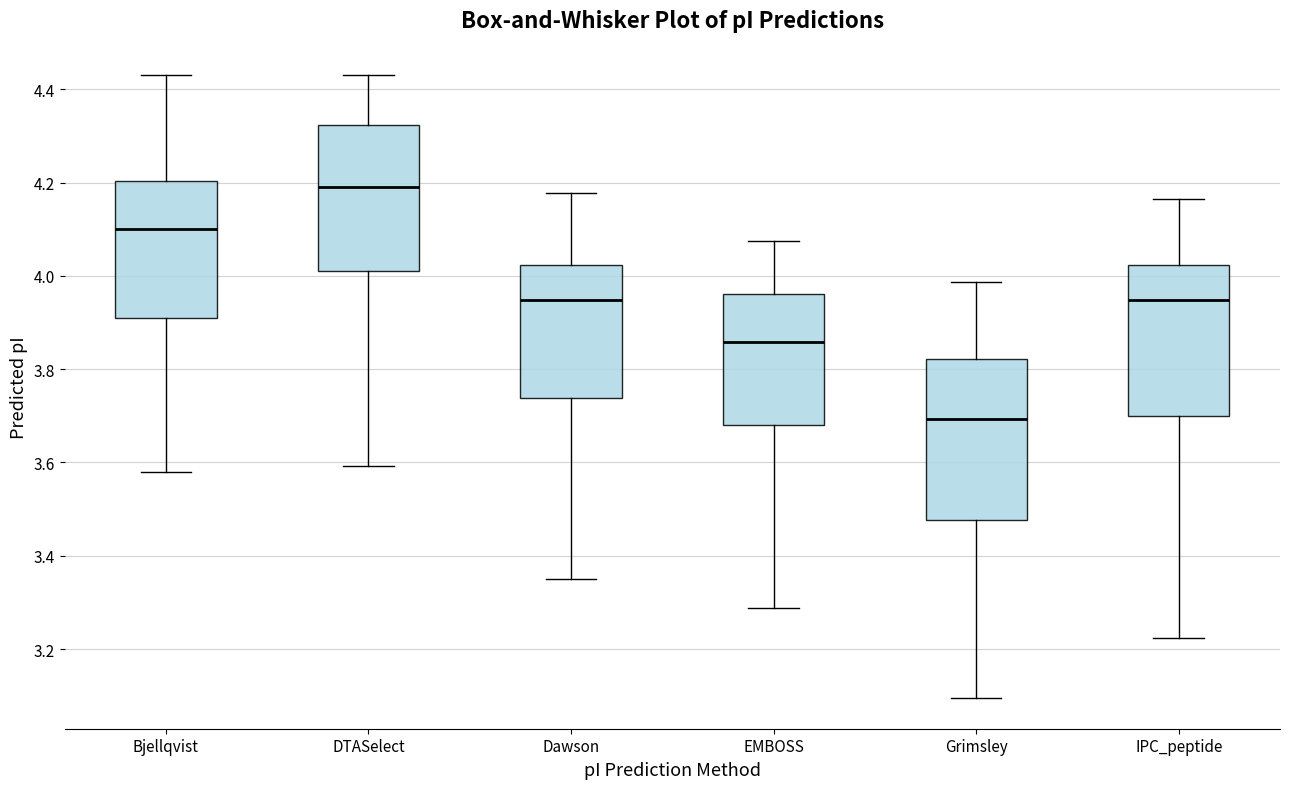

Which box's median line is the lowest?

Grimsley